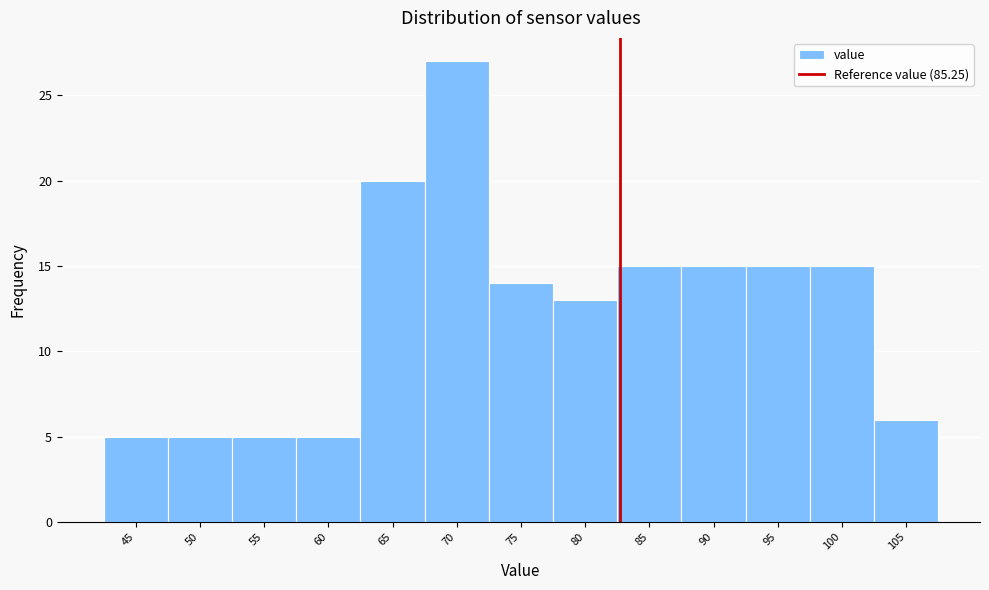

Reading left to right, extract all data points from this chart.

45=5	50=5	55=5	60=5	65=20	70=27	75=14	80=13	85=15	90=15	95=15	100=15	105=6